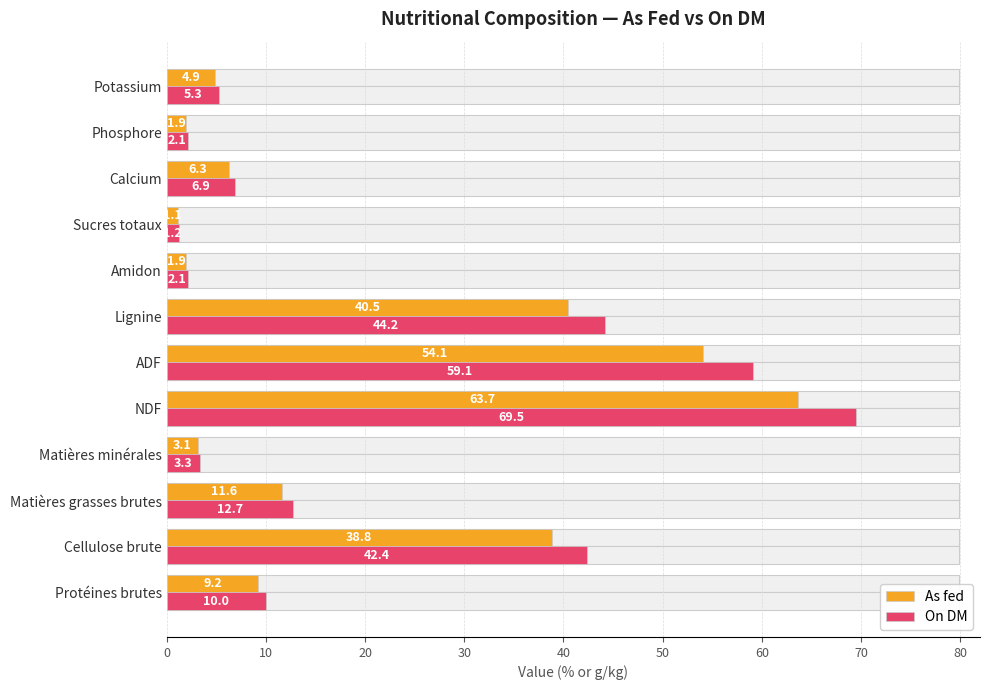

At how many categories does at least one series exceed 14?

4